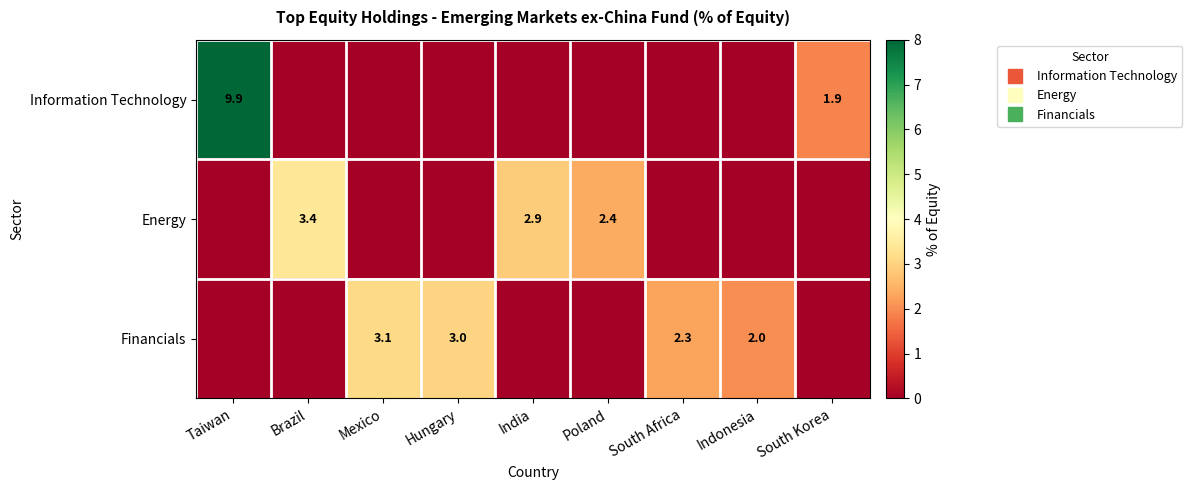

The Energy series shows 1.4 at Poland. True or false?

False